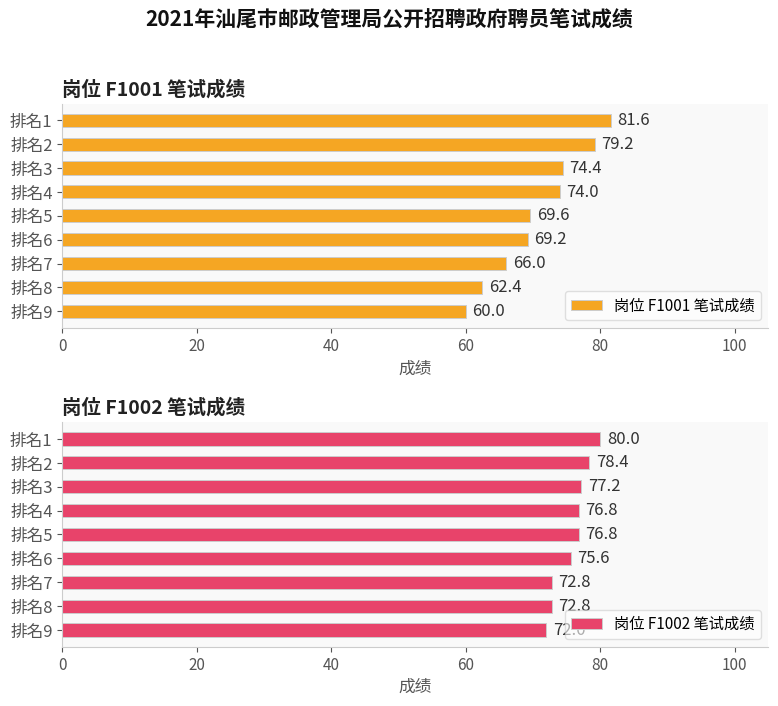

The value of 岗位 F1001 笔试成绩 at 排名1 is 81.6. True or false?

True